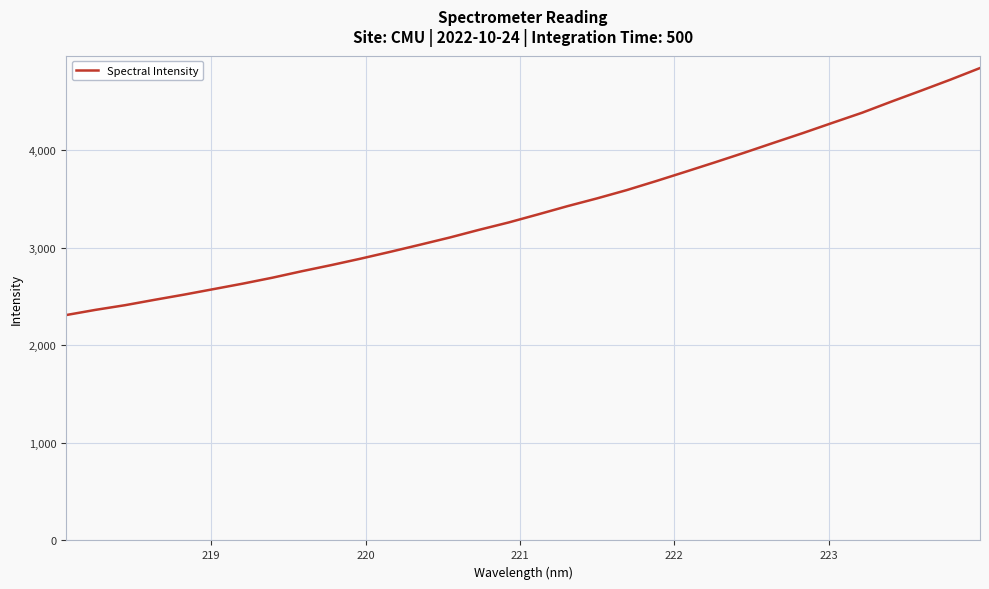

What is the smallest value displayed?

2309.4